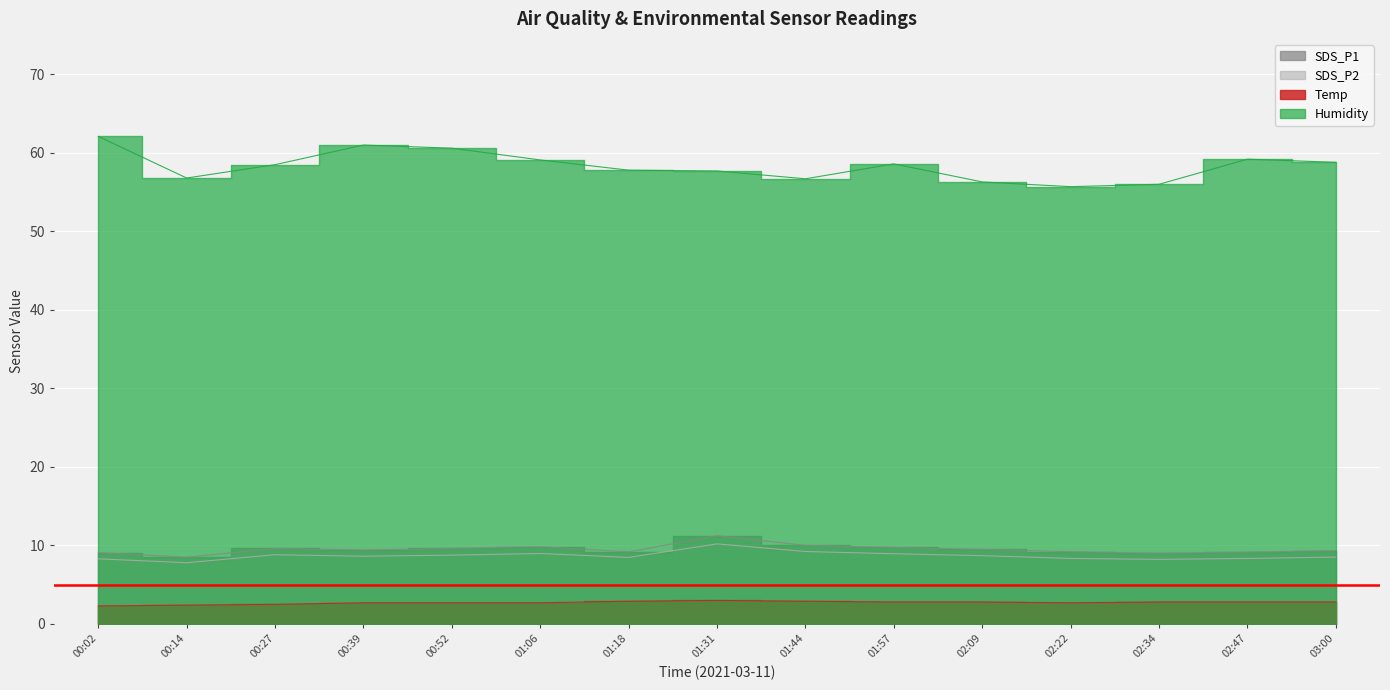

True or false: SDS_P2 and Temp cross at least once.

False